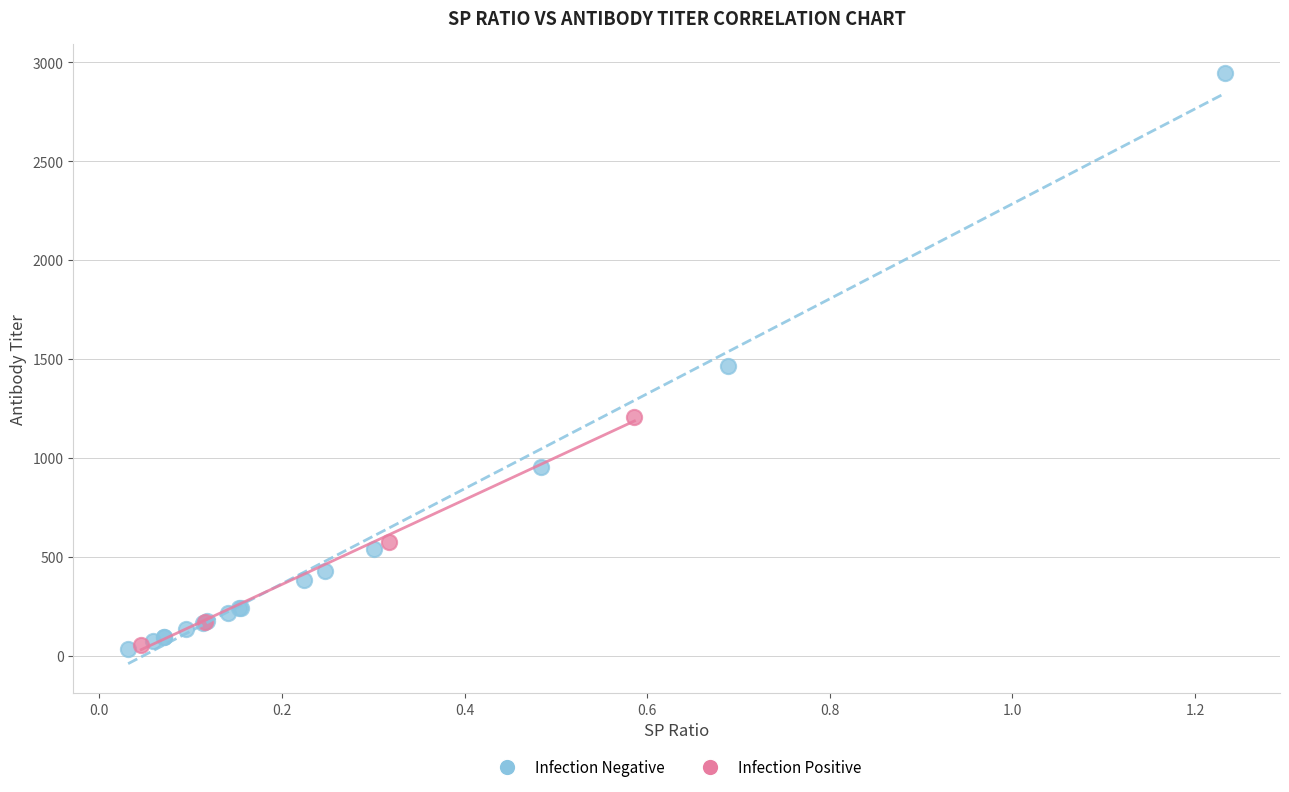

Which series reaches the maximum Y coordinate?

Infection Negative